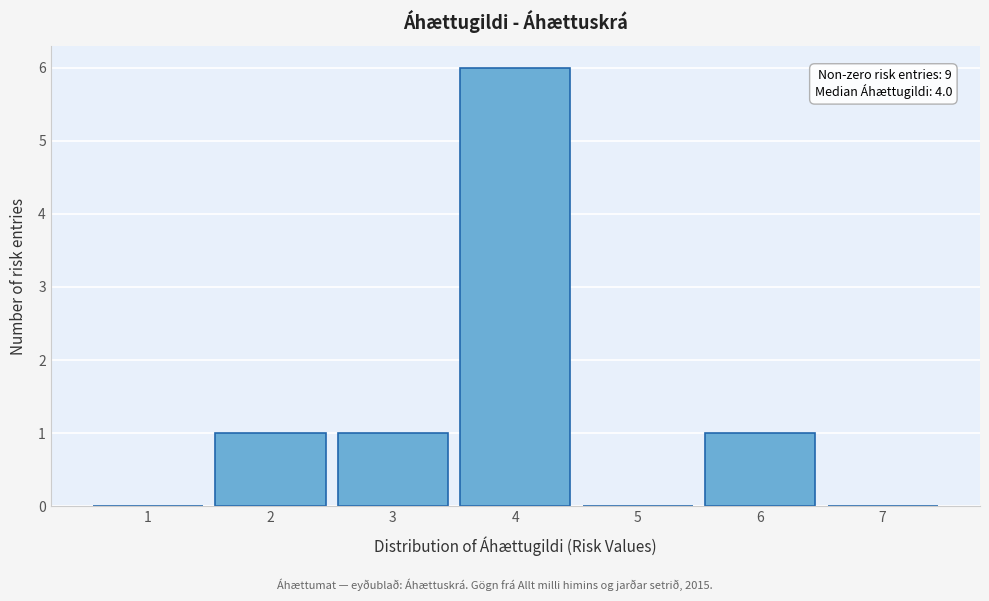

Over which range of the x-axis is the bar tallest?

3.5 to 4.5